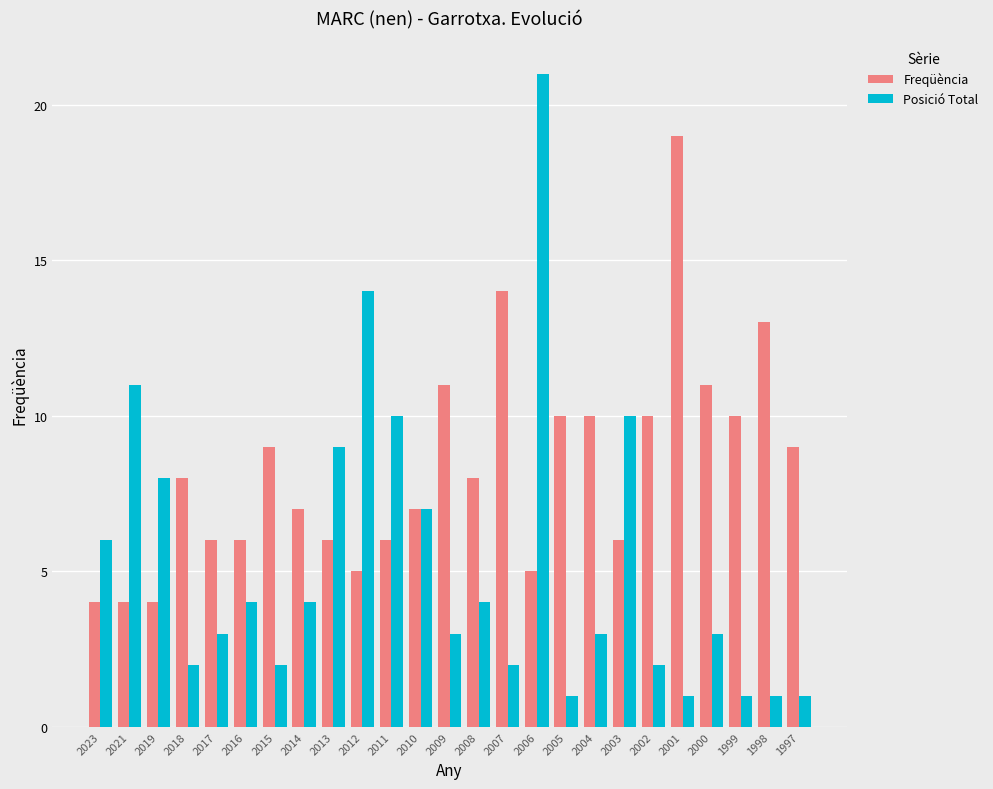

What is the value of the Posició Total bar at the 19th from the left?

10